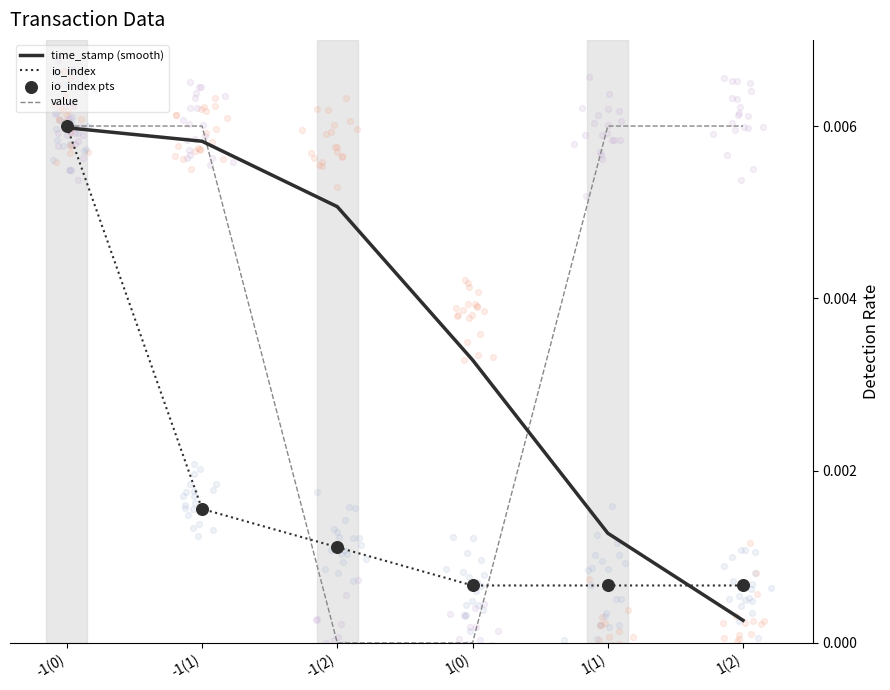

Is the value of value at -1(0) greater than the value of time_stamp (smooth) at 1(2)?

Yes